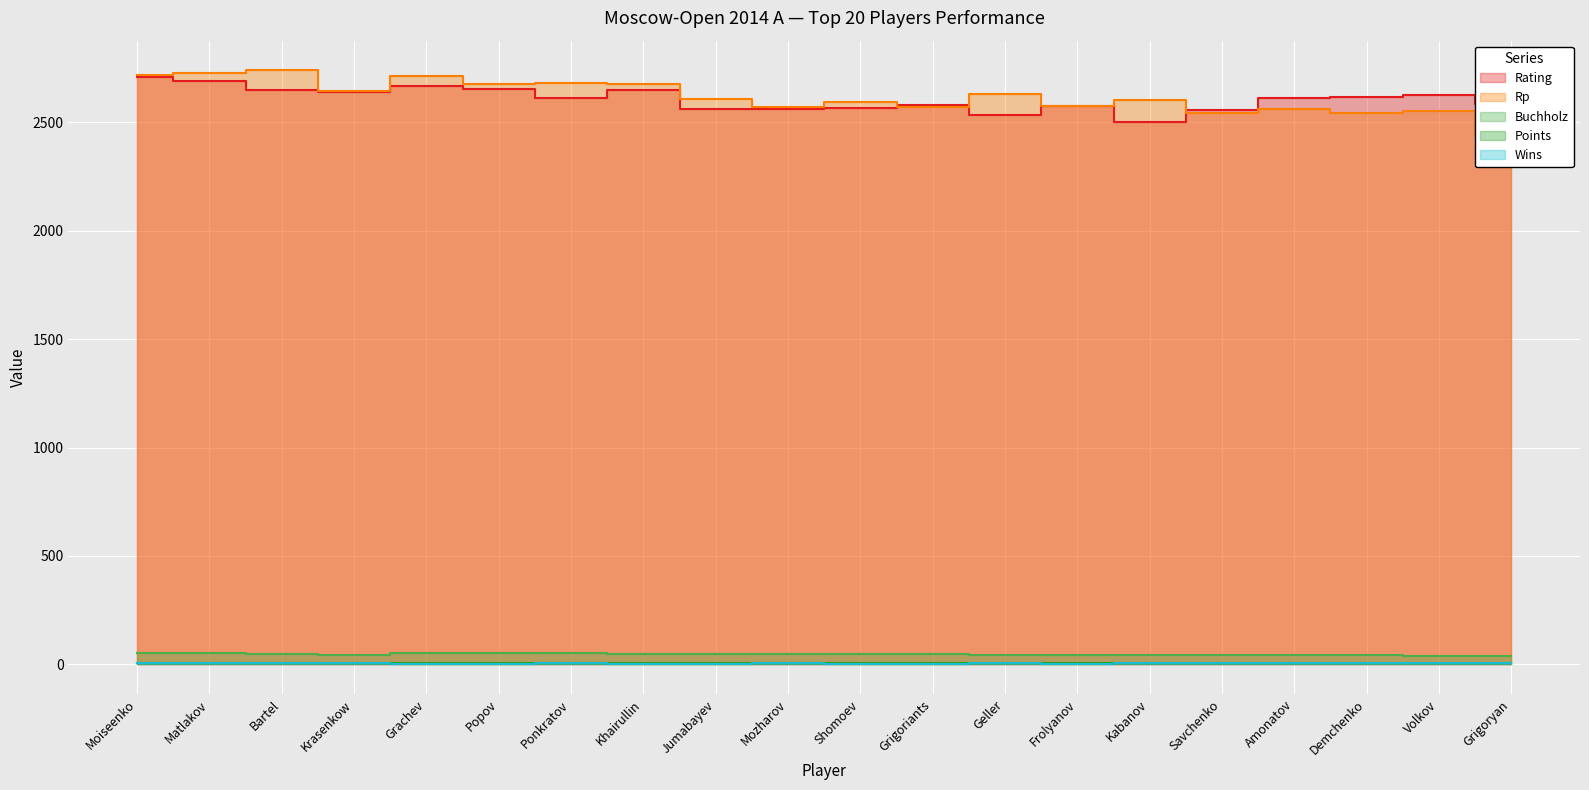

Rank the series by their maximum value, from highest to lowest.

Rp, Rating, Buchholz, Points, Wins